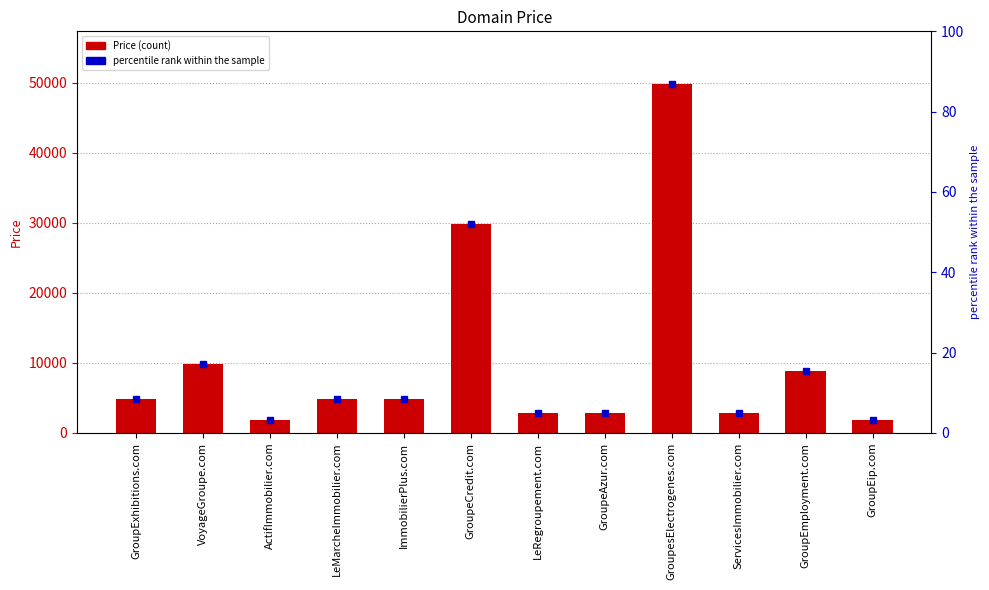

Reading left to right, what are all the values shown in this chart?

GroupExhibitions.com=4888	VoyageGroupe.com=9888	ActifImmobilier.com=1888	LeMarcheImmobilier.com=4888	ImmobilierPlus.com=4888	GroupeCredit.com=29888	LeRegroupement.com=2888	GroupeAzur.com=2888	GroupesElectrogenes.com=49888	ServicesImmobilier.com=2888	GroupEmployment.com=8888	GroupEip.com=1888